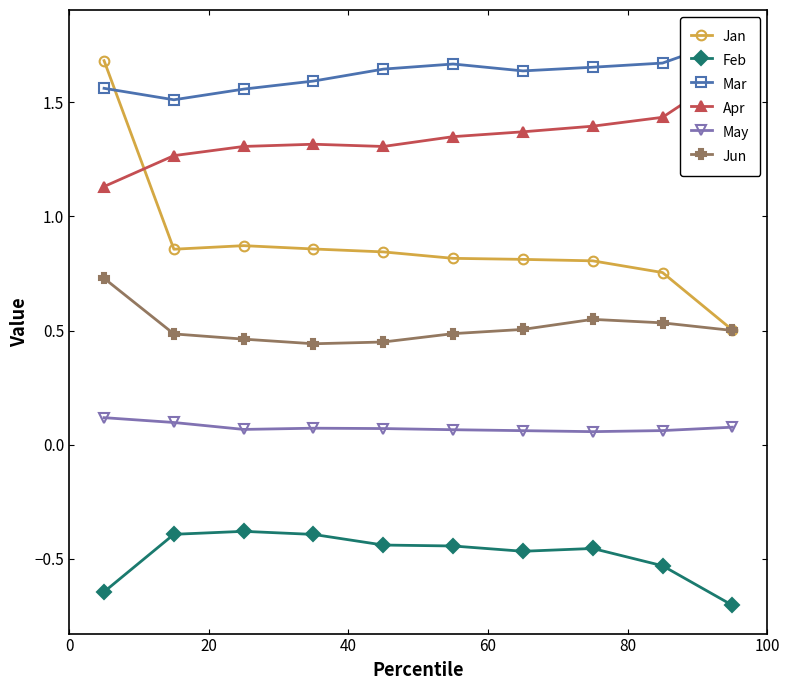

True or false: Jan and May intersect in this chart.

False